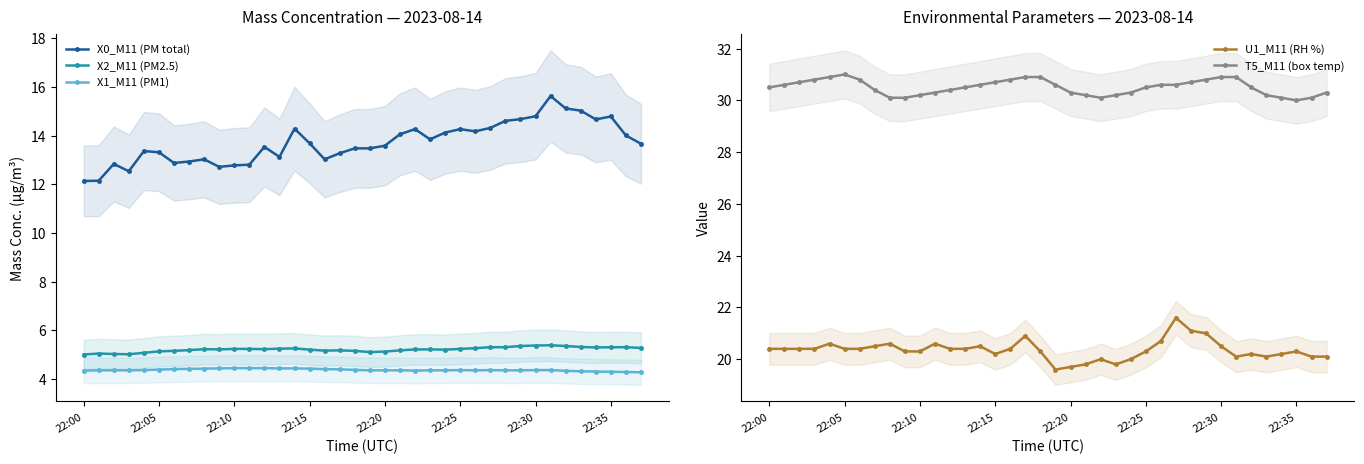

How many categories are shown in the chart?

38